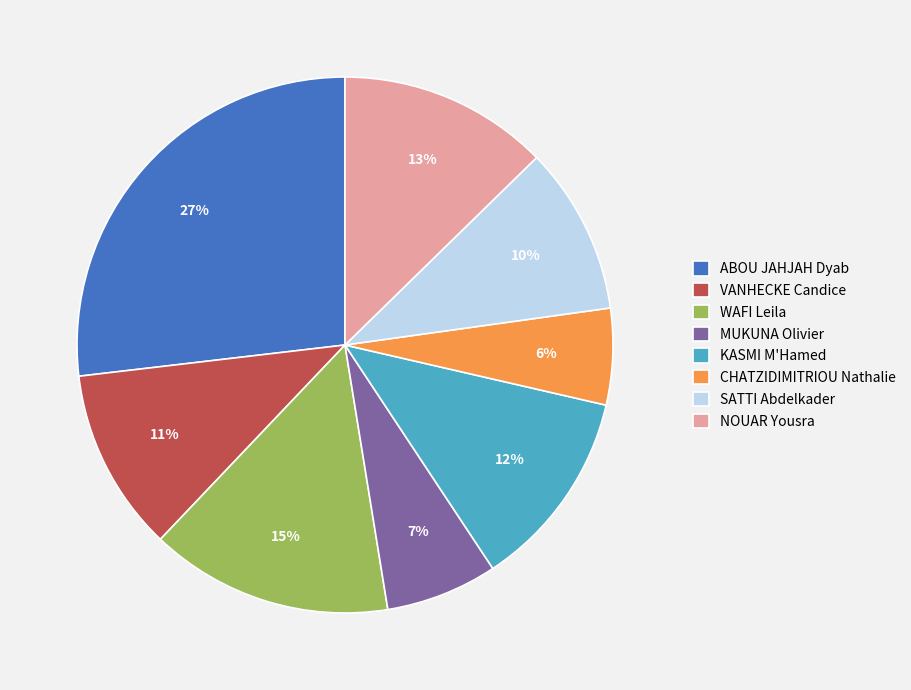

Is the sum of VANHECKE Candice and MUKUNA Olivier greater than half?

No